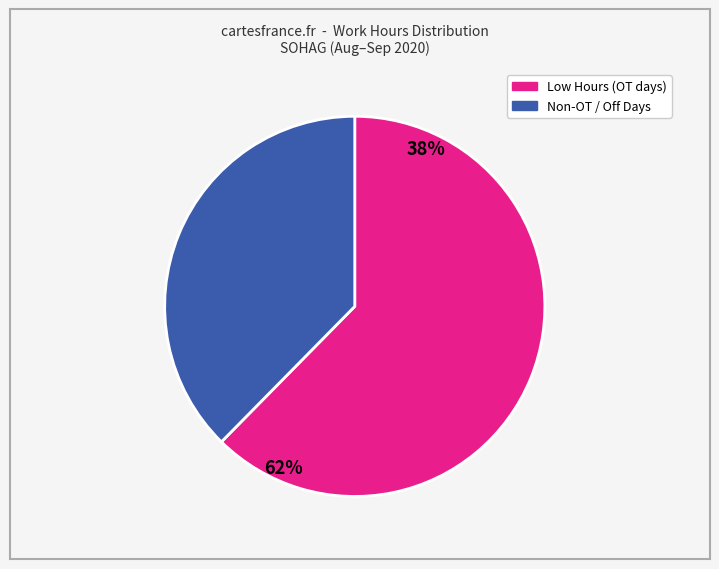

Does any single category account for the majority?

Yes